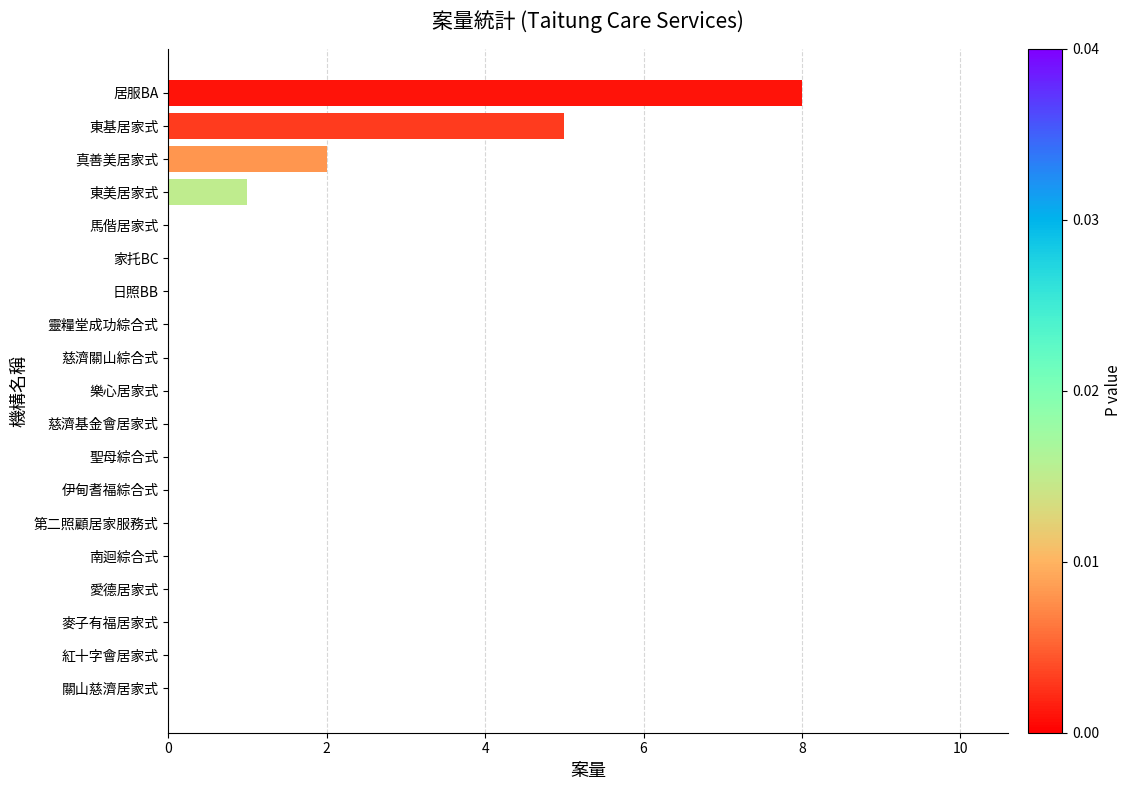

What is the sum of all values?

16